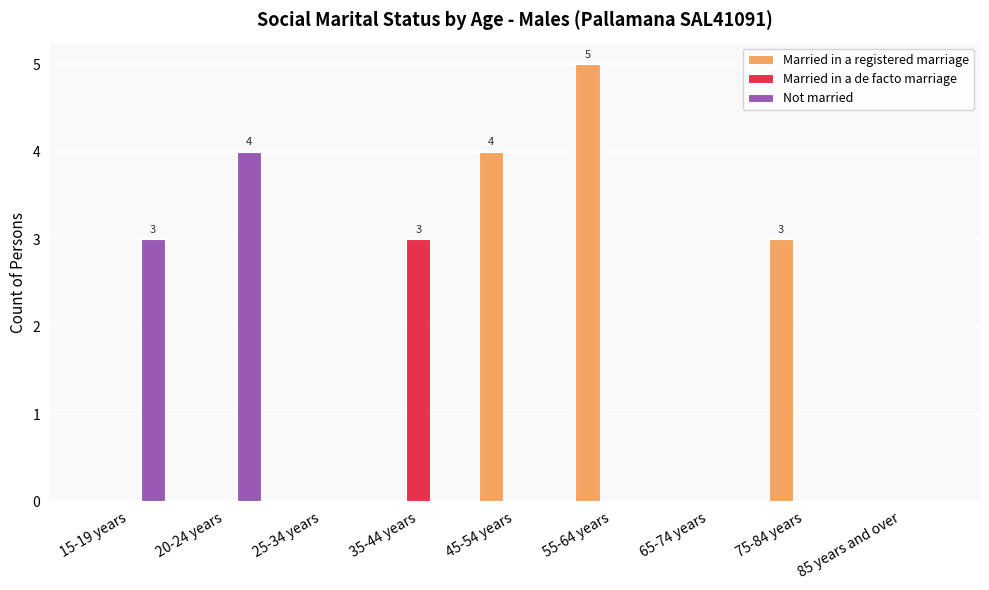

The value of Married in a de facto marriage at 85 years and over is -1. True or false?

False